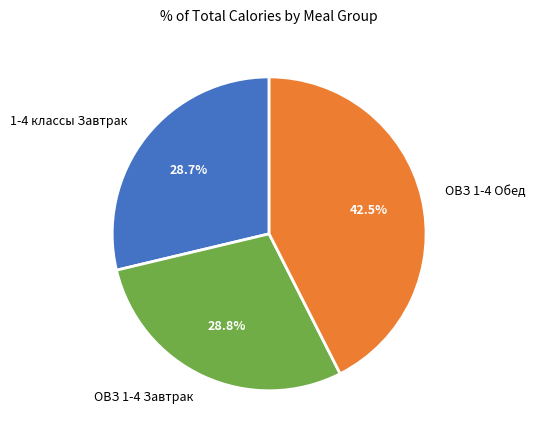

Is it true that ОВЗ 1-4 Обед is 31% of the pie?

False